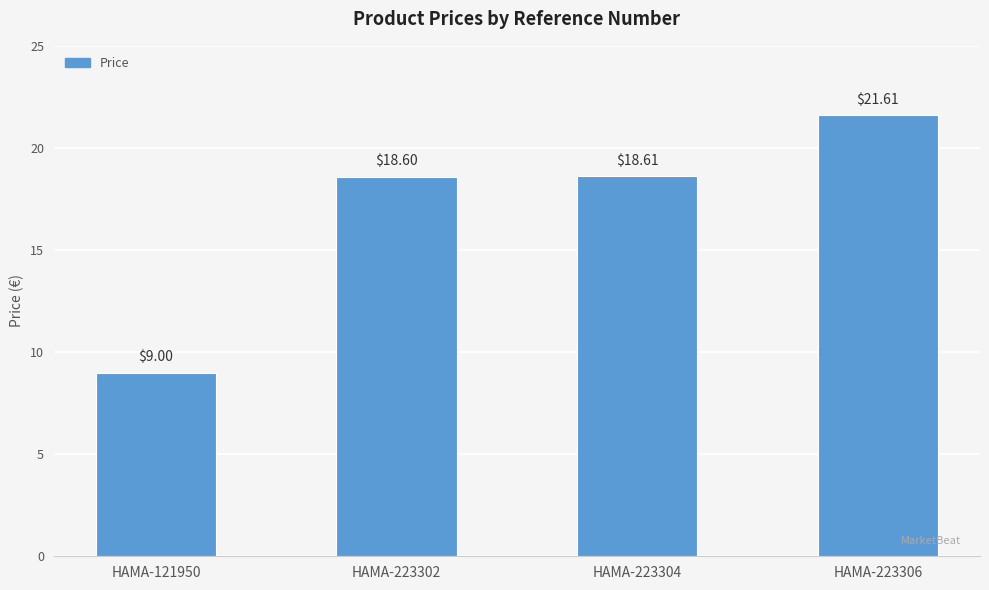

What is the greatest value displayed?

21.6